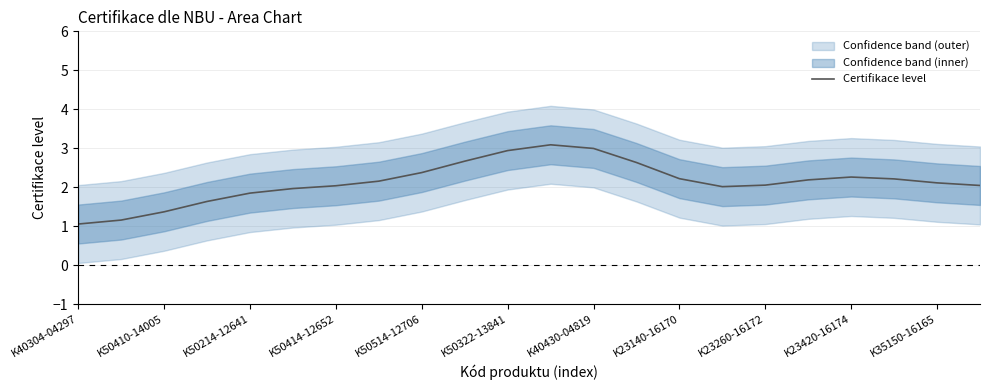

The Certifikace level series shows 2.0 at K50414-12652. True or false?

True